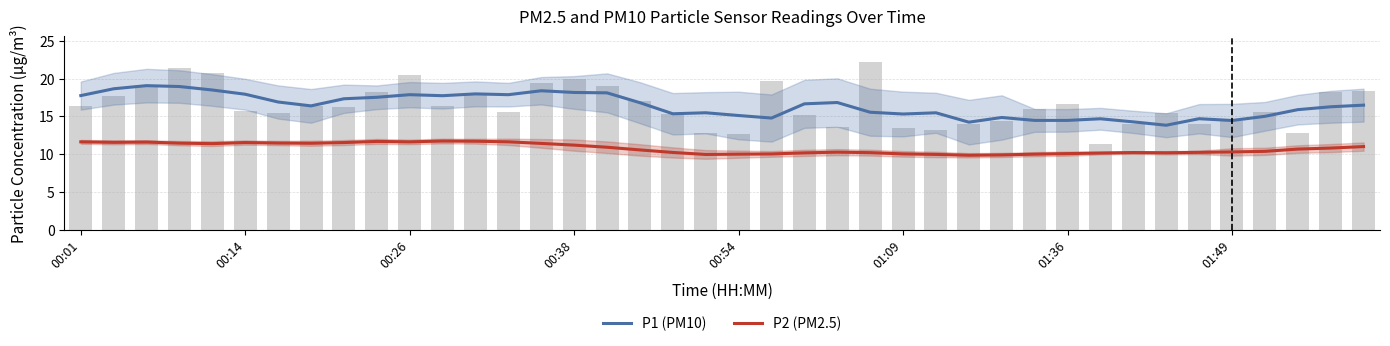

What is the sum of all P1 (PM10) values?

656.5